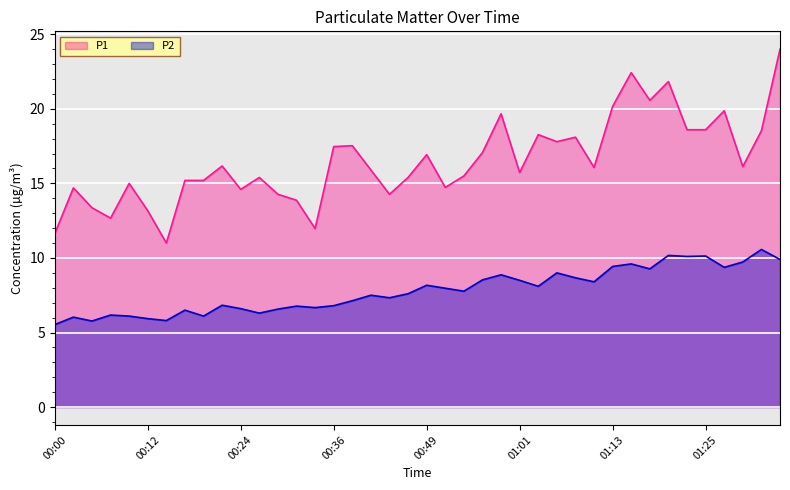

What position from the left is 00:10?

5